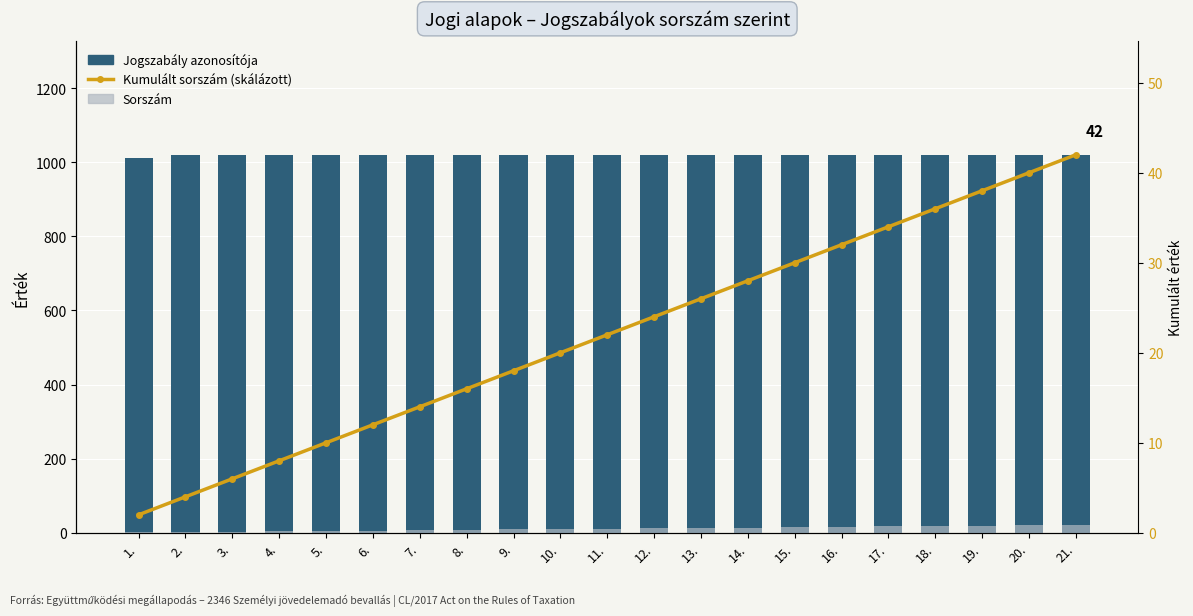

The value of Sorszám at 15. is 4. True or false?

False